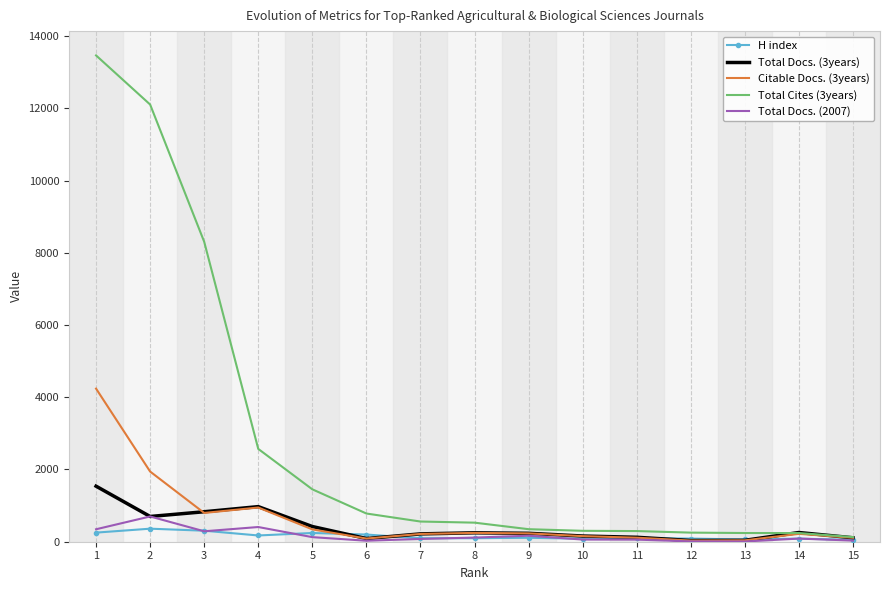

Which series has the largest range (max minus min)?

Total Cites (3years)